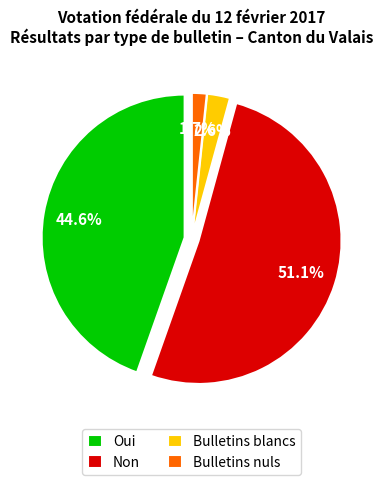

Does Bulletins nuls account for over 50% of the chart?

No